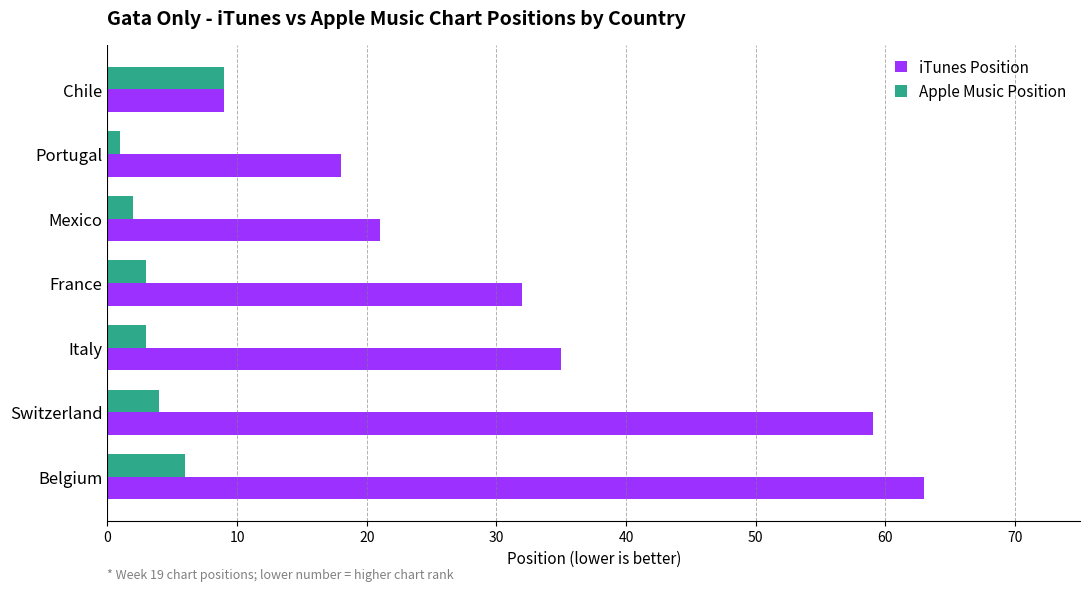

Where is iTunes Position nearest to the value 36?

Italy